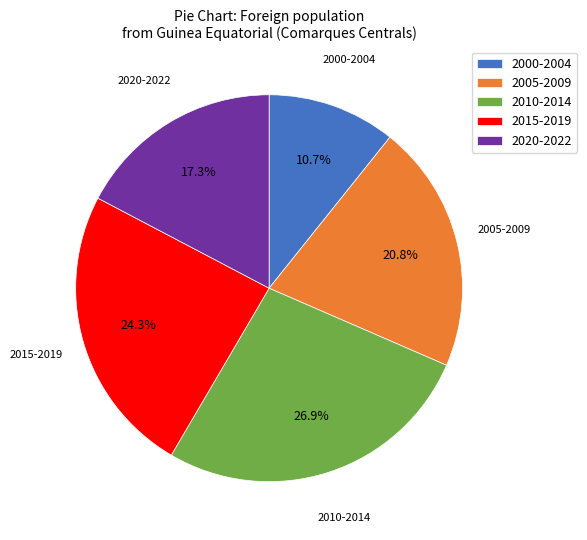

What is the ratio of the value at 2005-2009 to the value at 2000-2004?

1.9